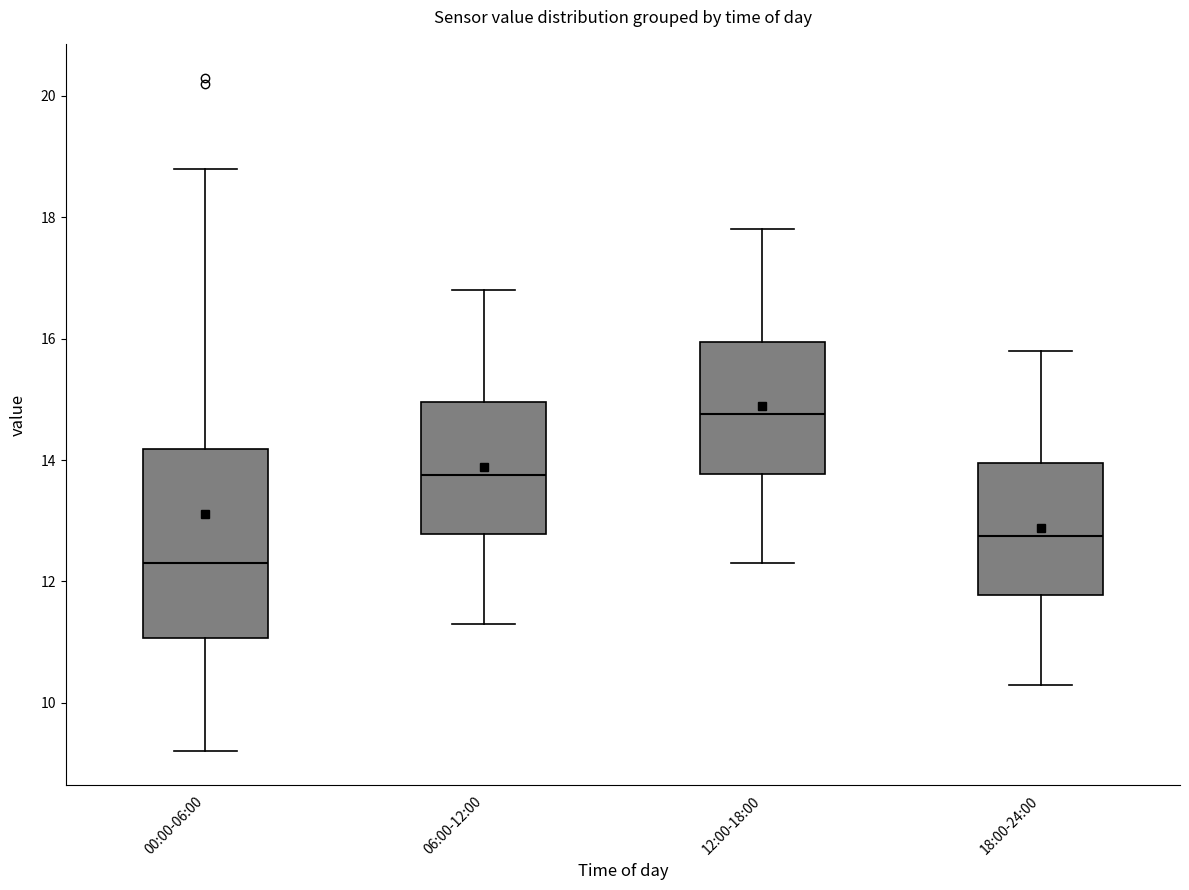

Where does the lower whisker of the box for 18:00-24:00 end on the y-axis? The values are not printed on the chart, so give them approximately, as read against the axis.

10.4